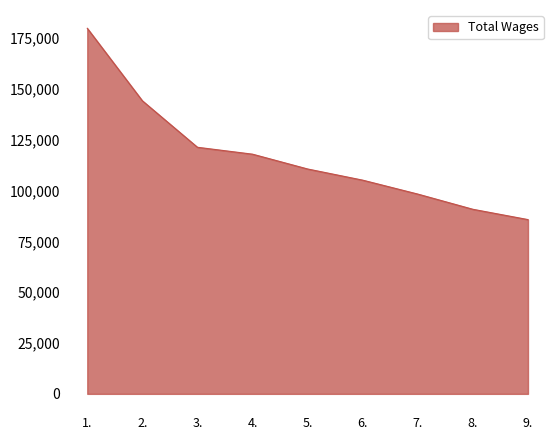

What is the maximum value shown in the chart?

179917